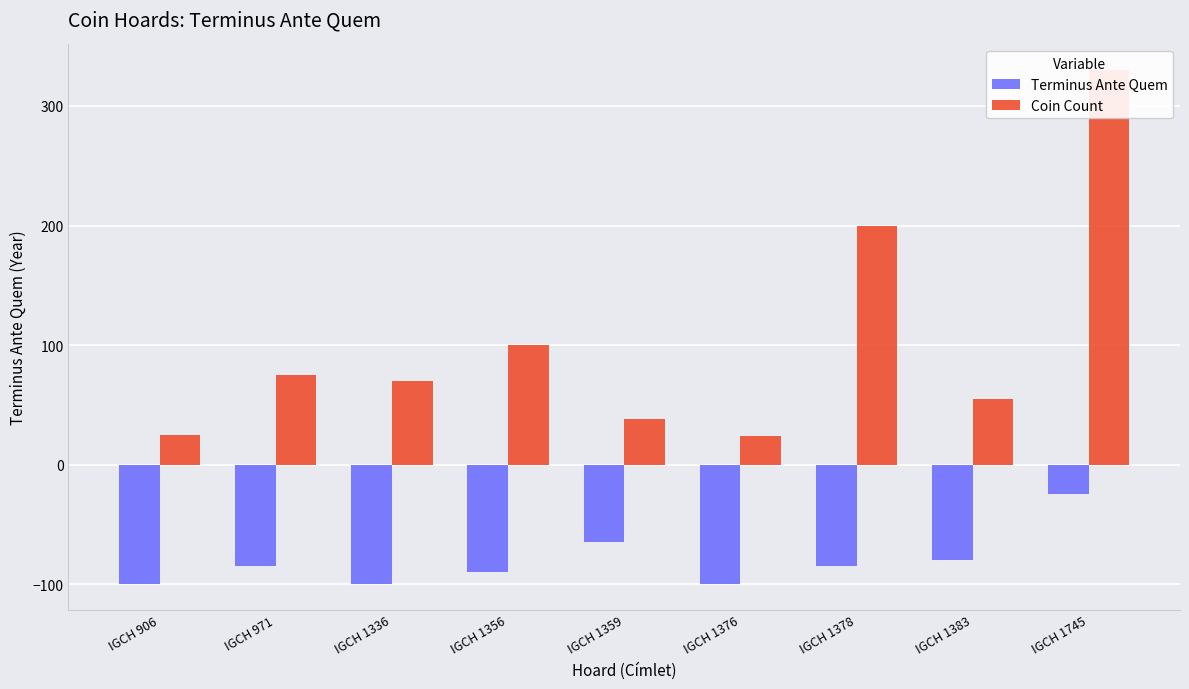

Reading left to right, what are all the values shown in this chart?

Terminus Ante Quem: IGCH 906=-100	IGCH 971=-85	IGCH 1336=-100	IGCH 1356=-90	IGCH 1359=-65	IGCH 1376=-100	IGCH 1378=-85	IGCH 1383=-80	IGCH 1745=-25
Coin Count: IGCH 906=25	IGCH 971=75	IGCH 1336=70	IGCH 1356=100	IGCH 1359=38	IGCH 1376=24	IGCH 1378=200	IGCH 1383=55	IGCH 1745=330